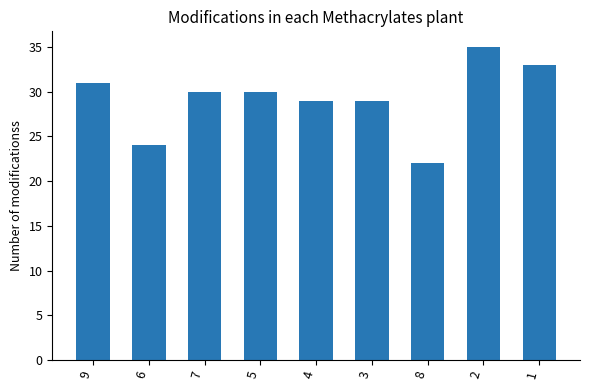

Between 3 and 5, which is larger?

5